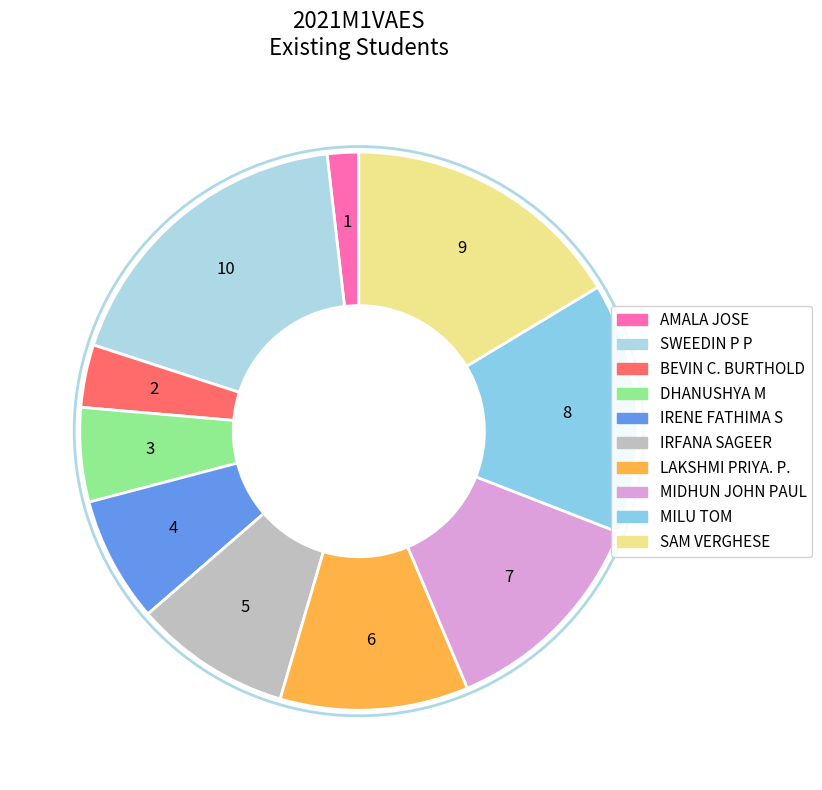

What percentage is the SAM VERGHESE slice, to the nearest percent?

16%